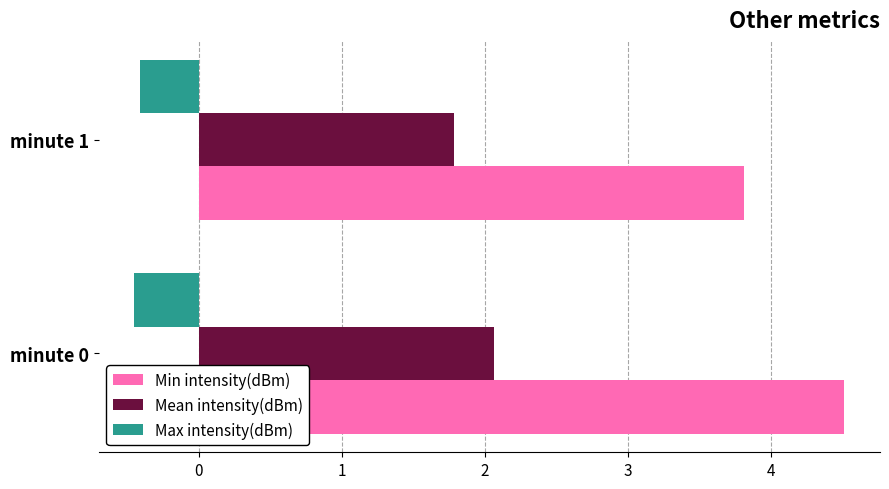

Rank the series by their average value, from highest to lowest.

Min intensity(dBm), Mean intensity(dBm), Max intensity(dBm)